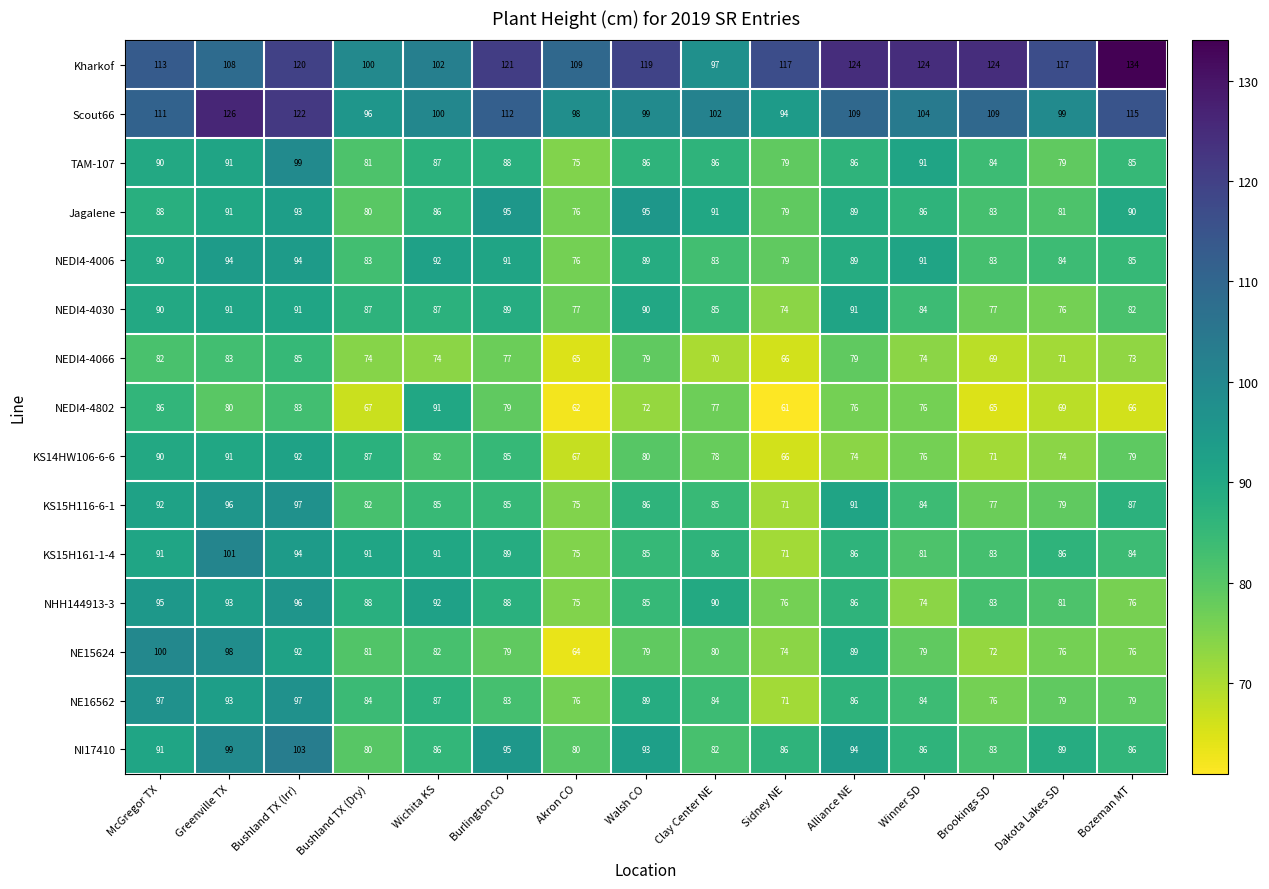

What is the spread (max minus min) of values at Alliance NE?

50